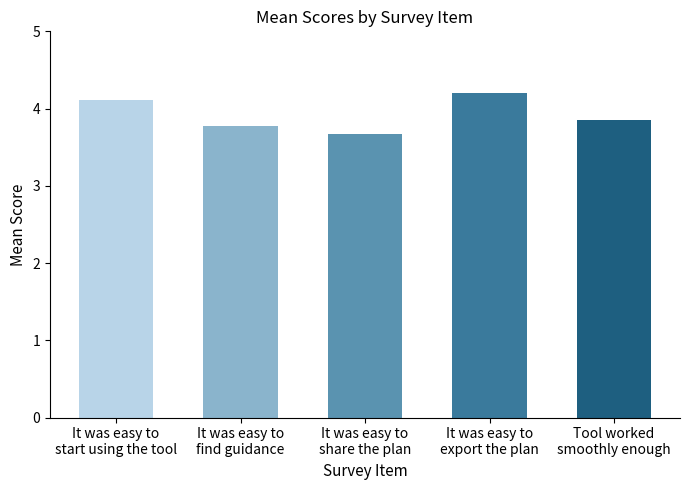

Rank the categories by value from lowest to highest.

It was easy to share the plan, It was easy to find guidance, Tool worked smoothly enough, It was easy to start using the tool, It was easy to export the plan